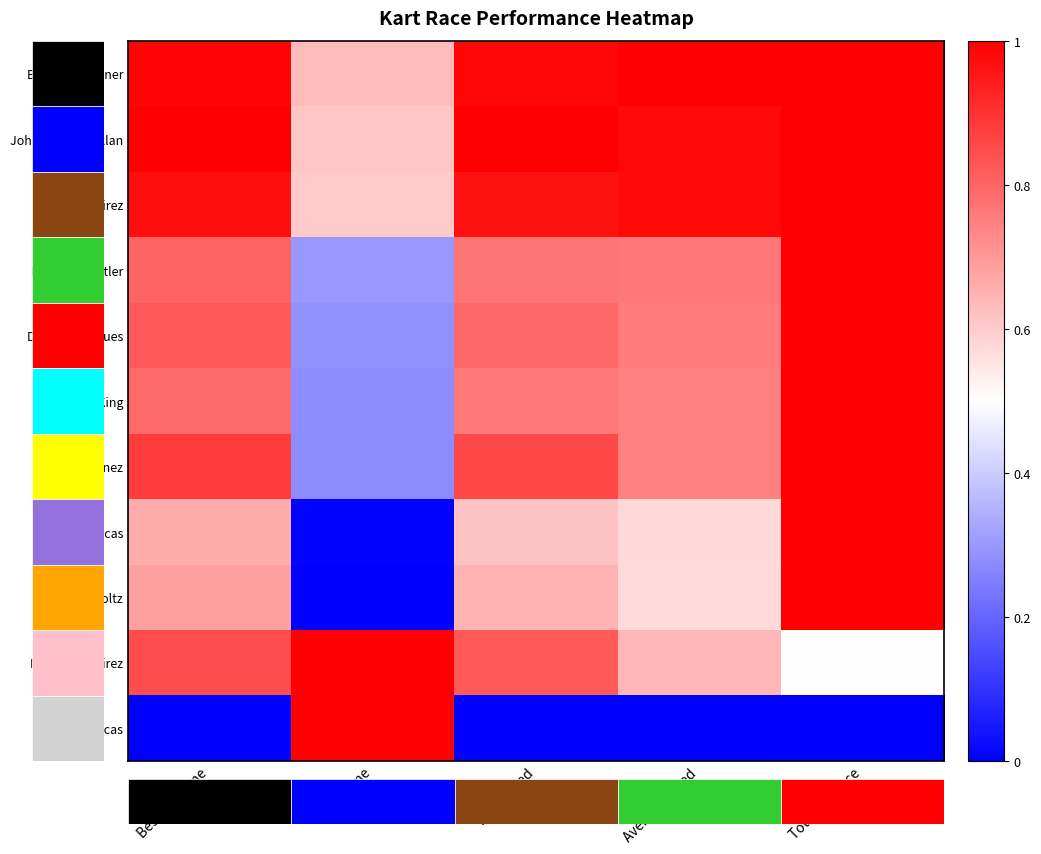

Which has a higher value, Best Lap Time or Best Speed?

Best Lap Time